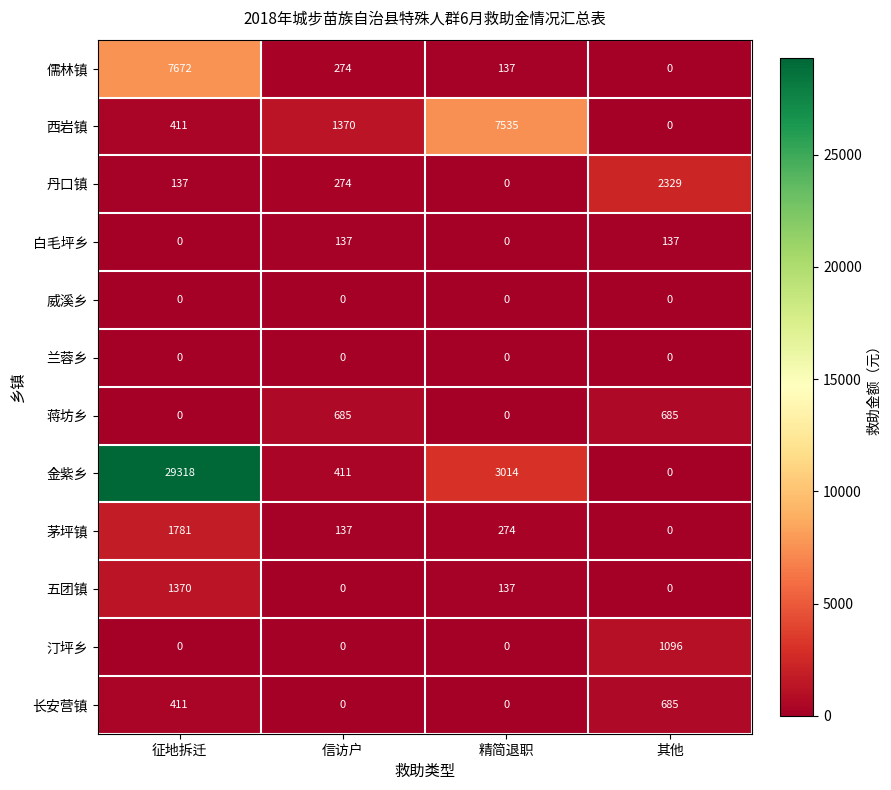

How many series are shown in this chart?

12